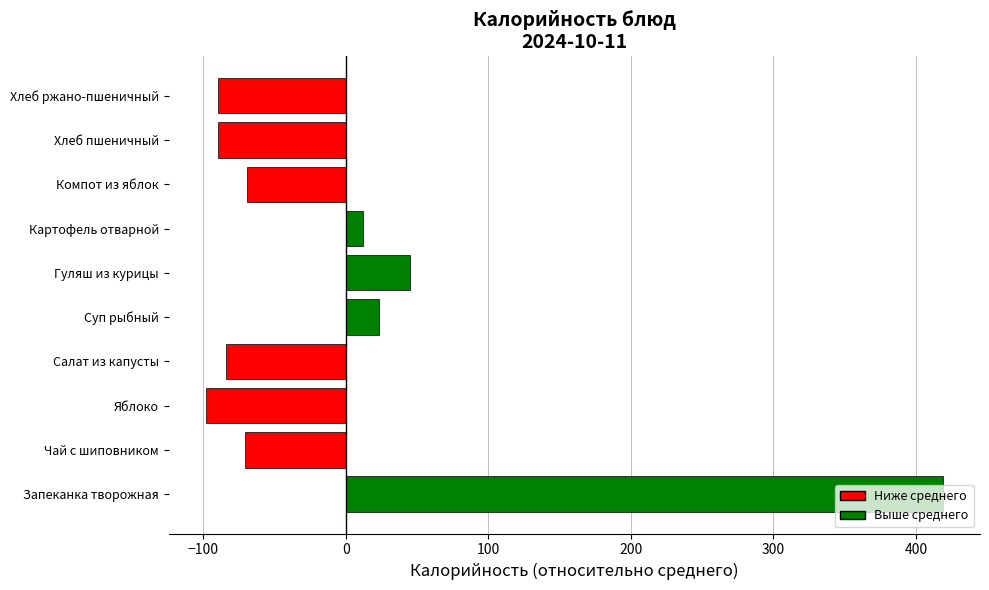

Which has a higher value, Картофель отварной or Гуляш из курицы?

Гуляш из курицы